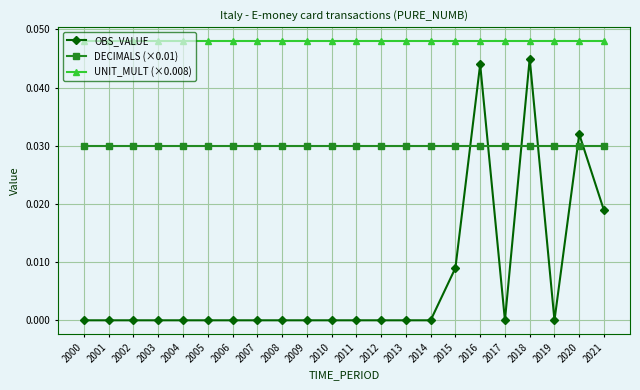

Is it true that UNIT_MULT (×0.008) equals 0.0 at 2021?

True